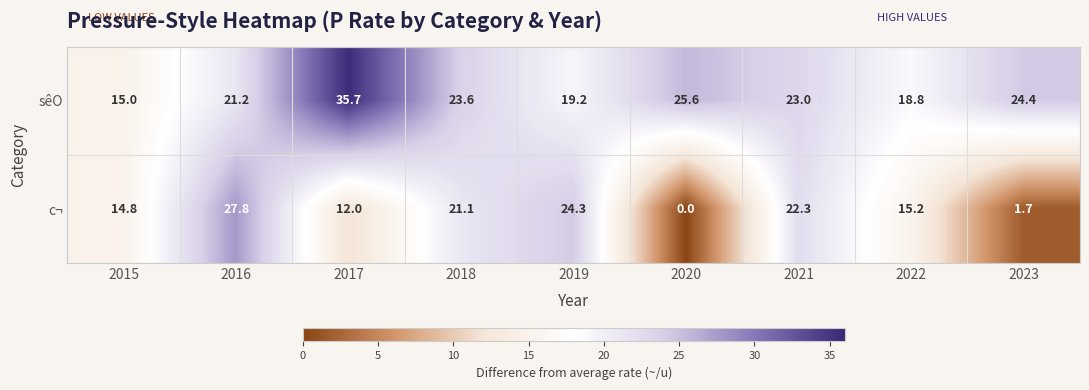

Which series has the widest spread of values?

c¬